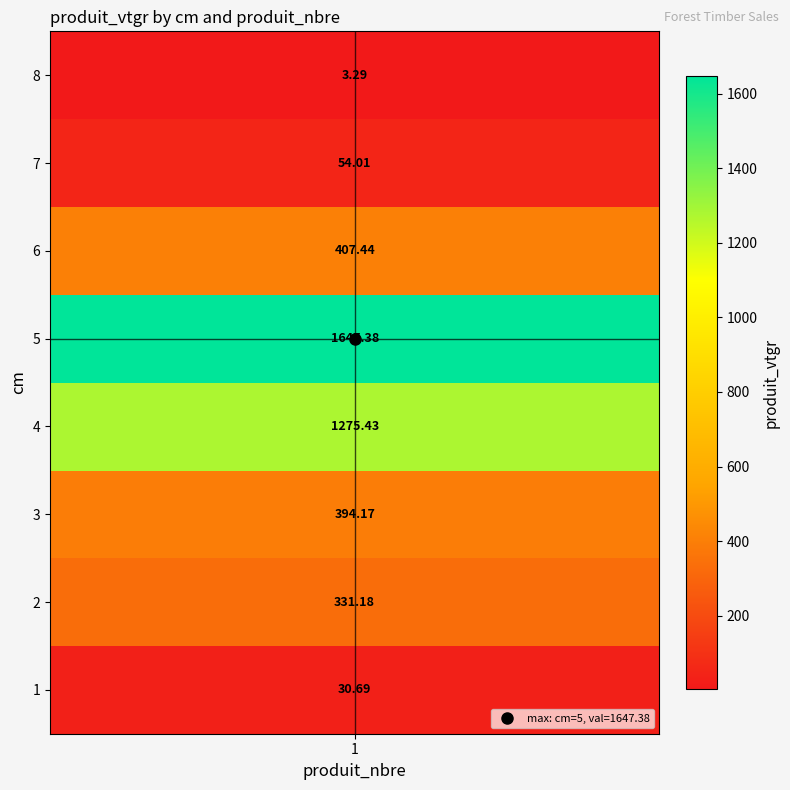

At which label is the value closest to 825?

6